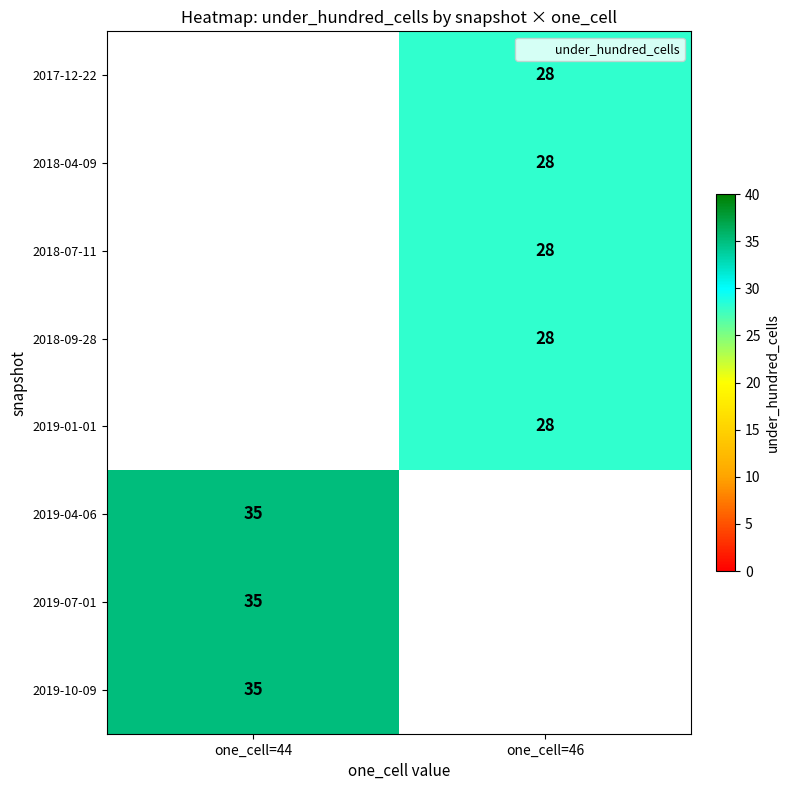

How many data points does each series have?

2